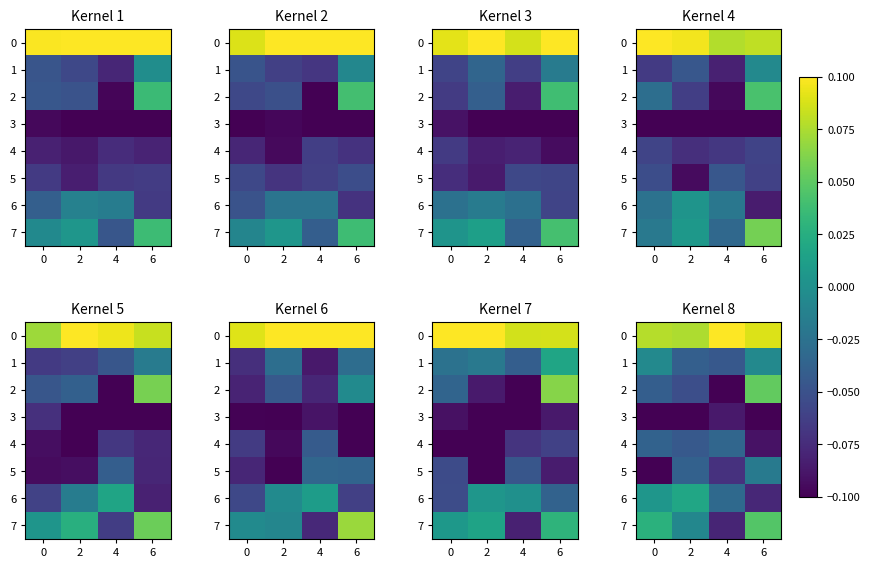

What is the difference between the maximum and second lowest values in the row_6 series?

0.1